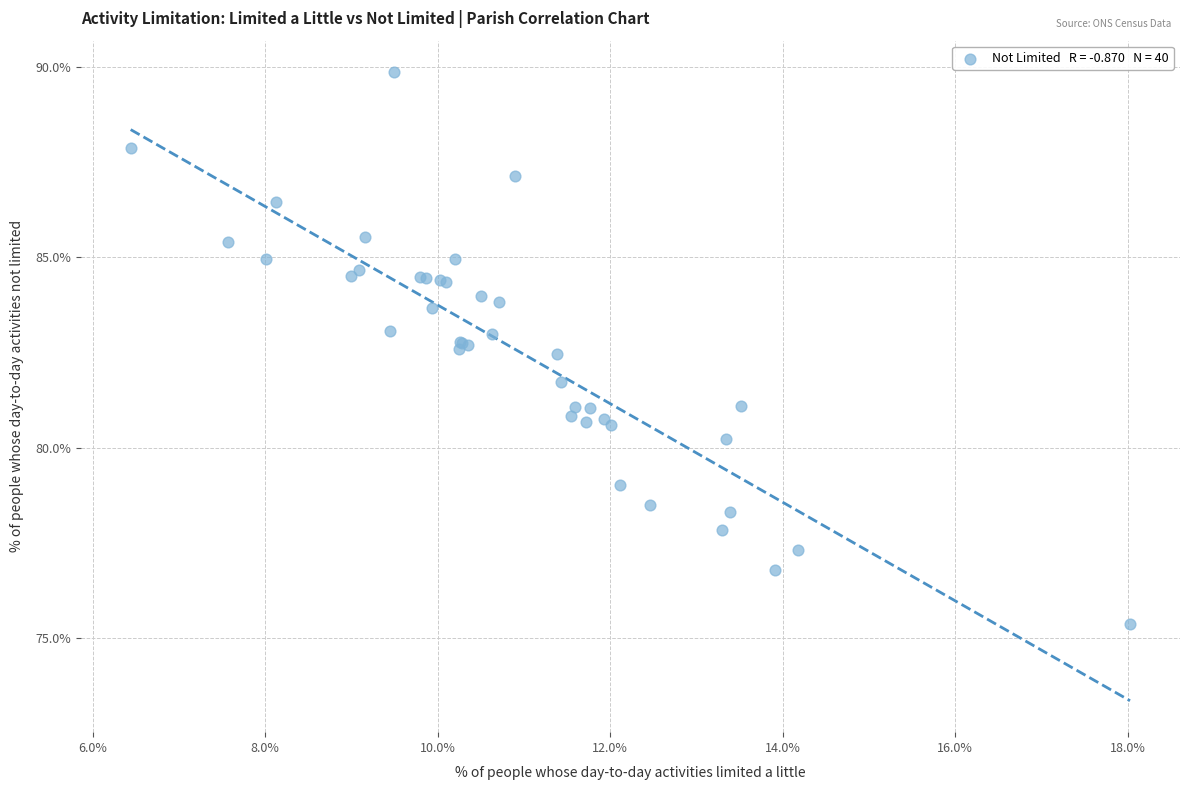

What Y value in the scatter plot is closest to 82?

81.7